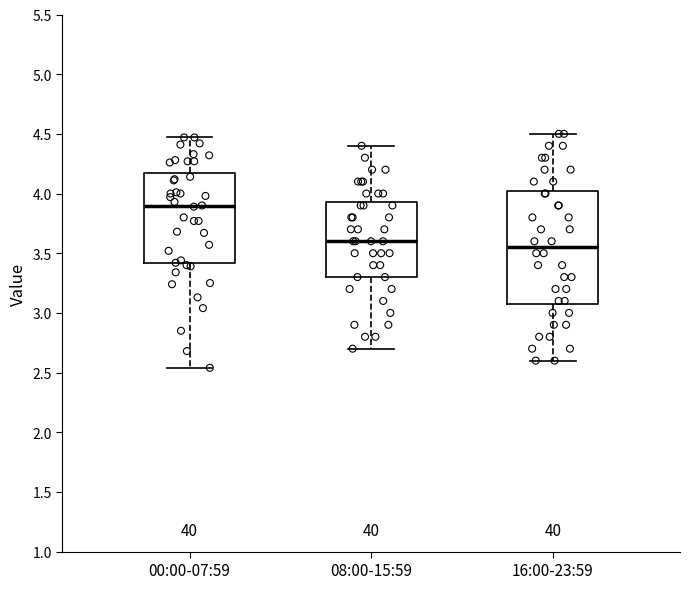

Which box has the lowest median line?

16:00-23:59